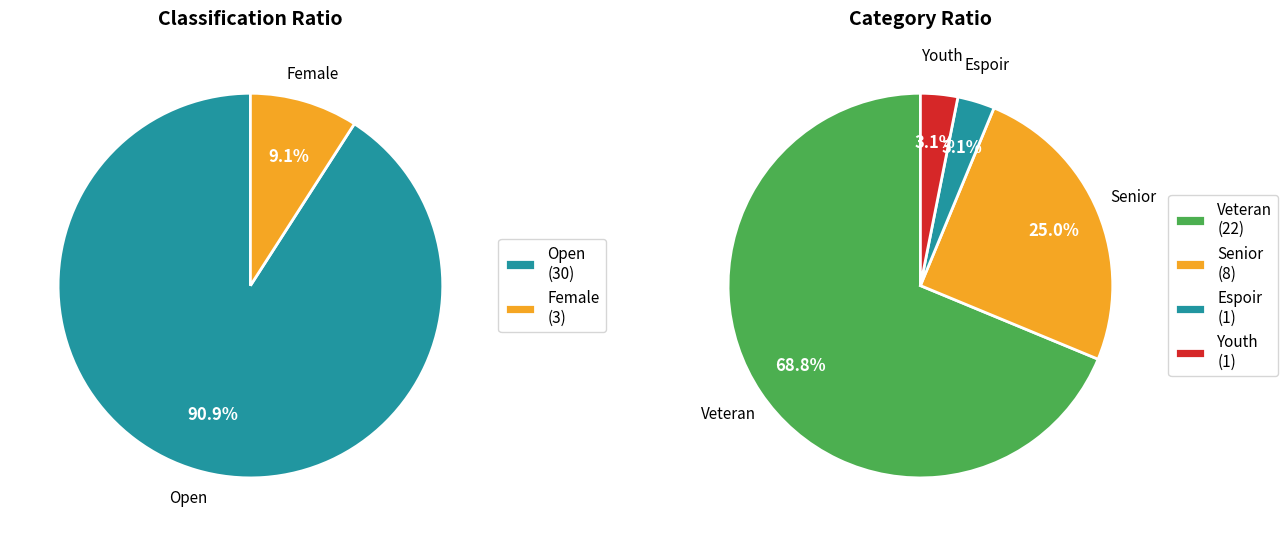

Which category has the smallest portion of the pie?

Espoir